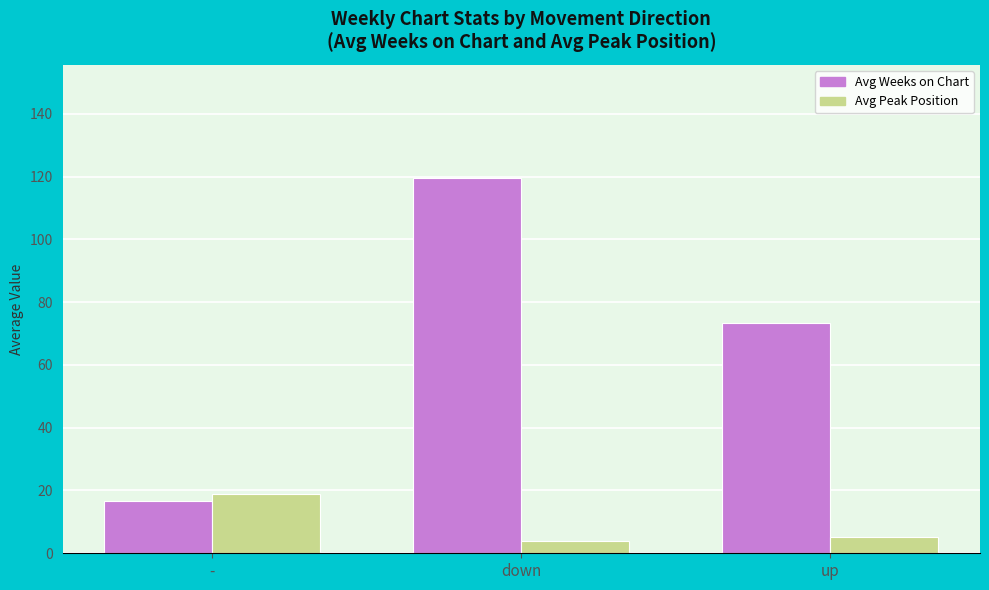

What is the spread (max minus min) of values at down?

115.8